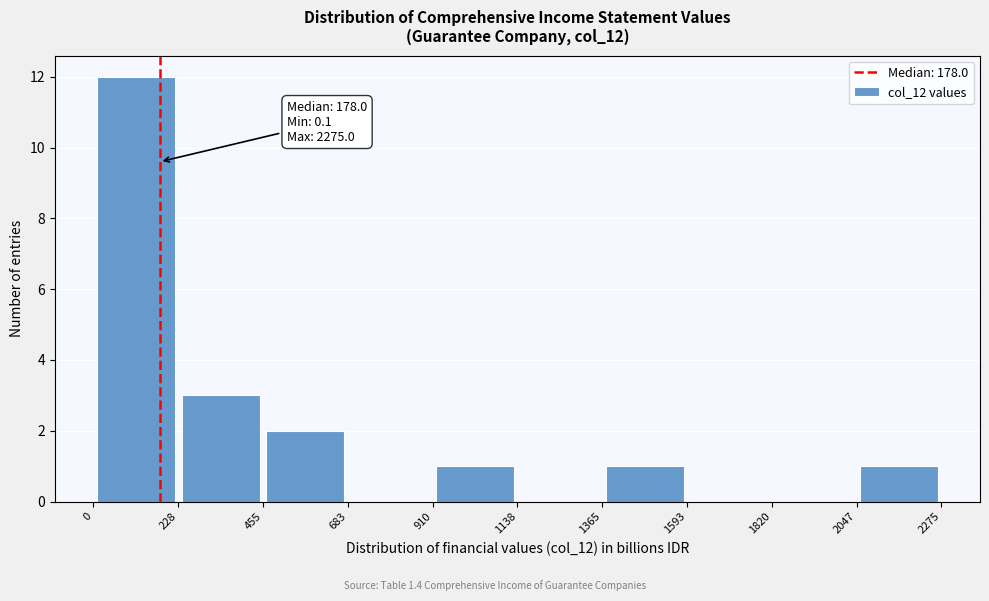

Over which range of the x-axis is the bar tallest?

0 to 228